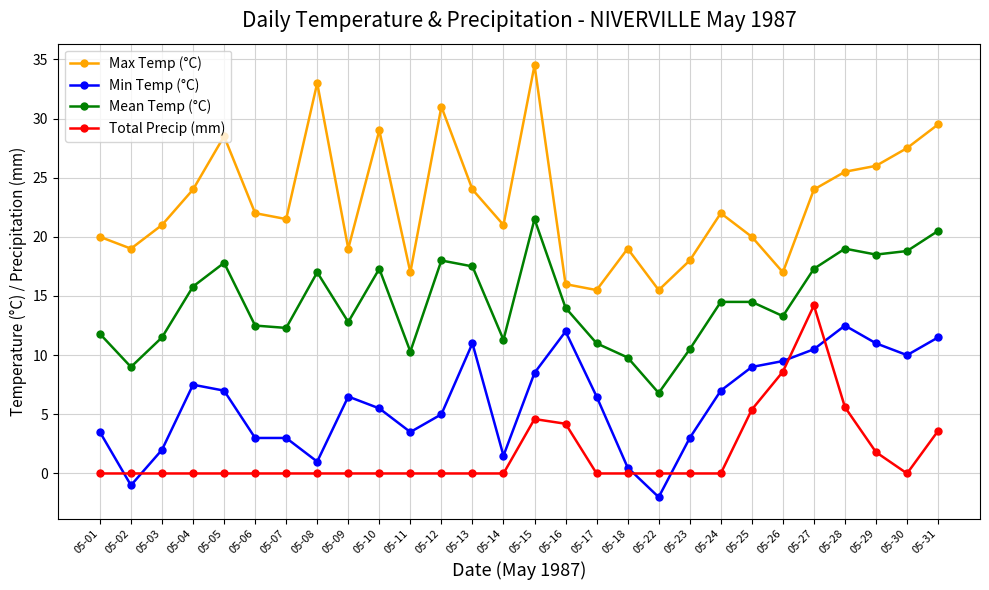

What is the difference between the maximum and minimum values in the Min Temp (°C) series?

14.5